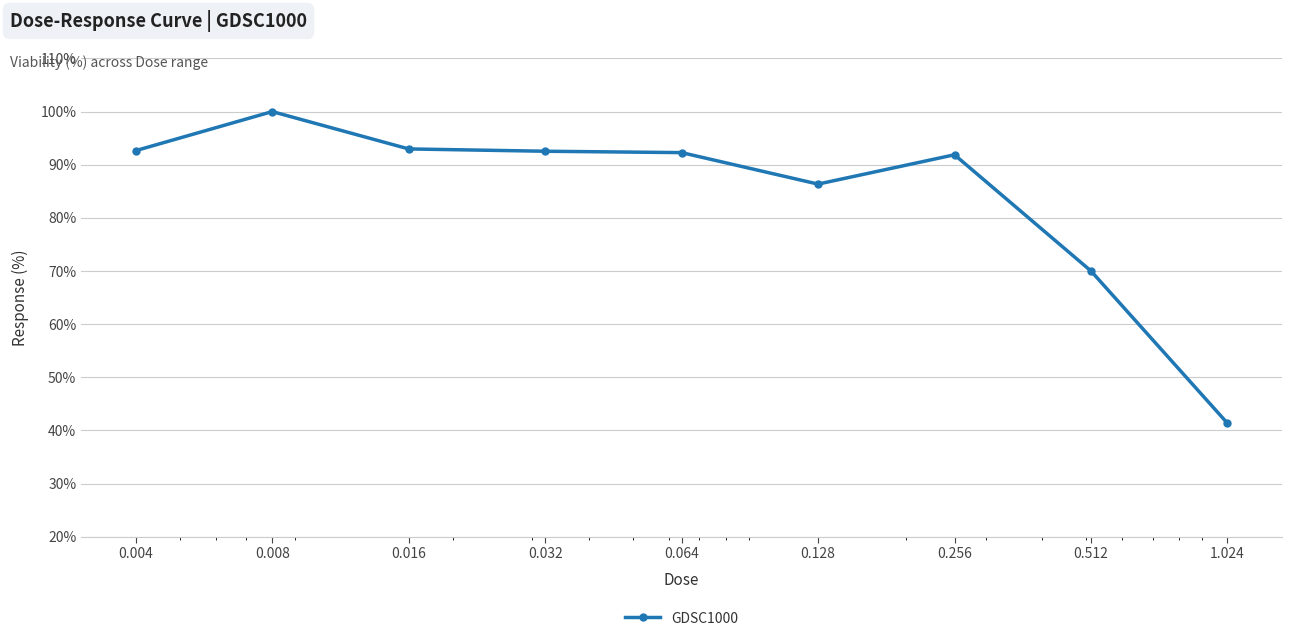

What is the sum of all values?

760.0